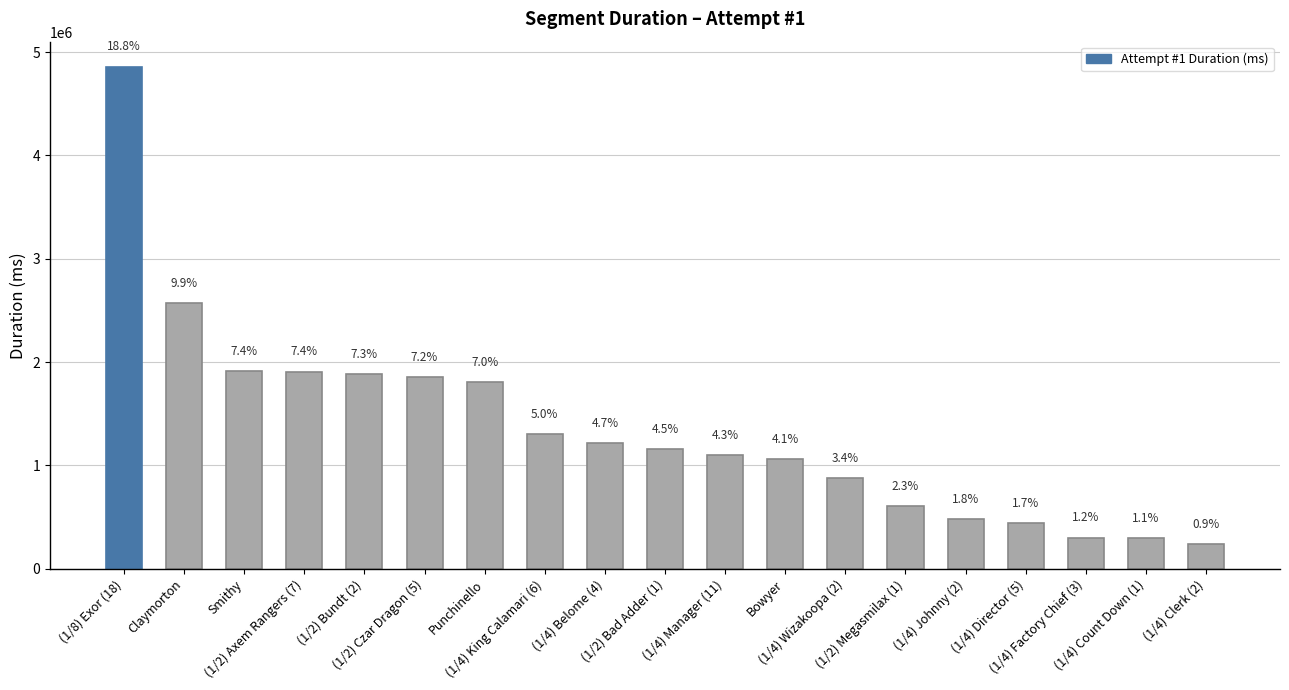

Does the chart contain any negative values?

No